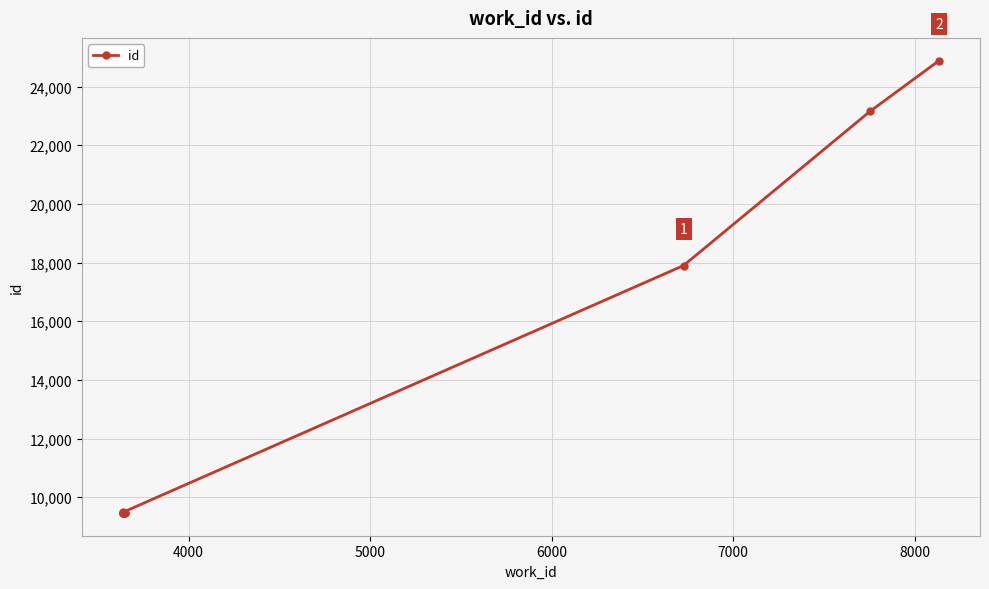

What is the difference between the maximum and minimum values?

15428